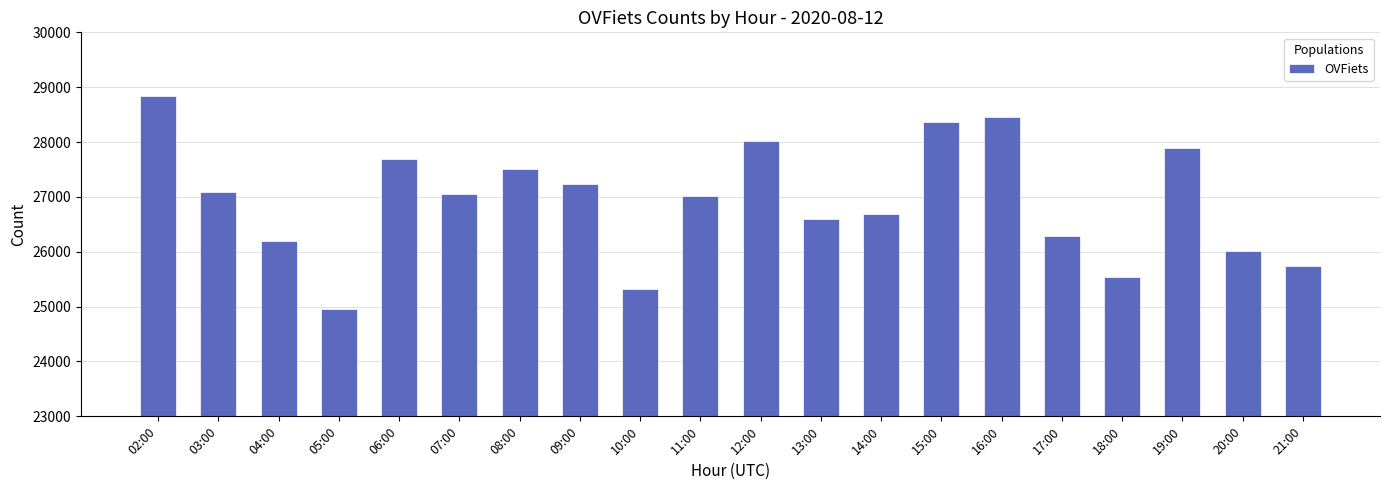

How many bars are there in total?

20